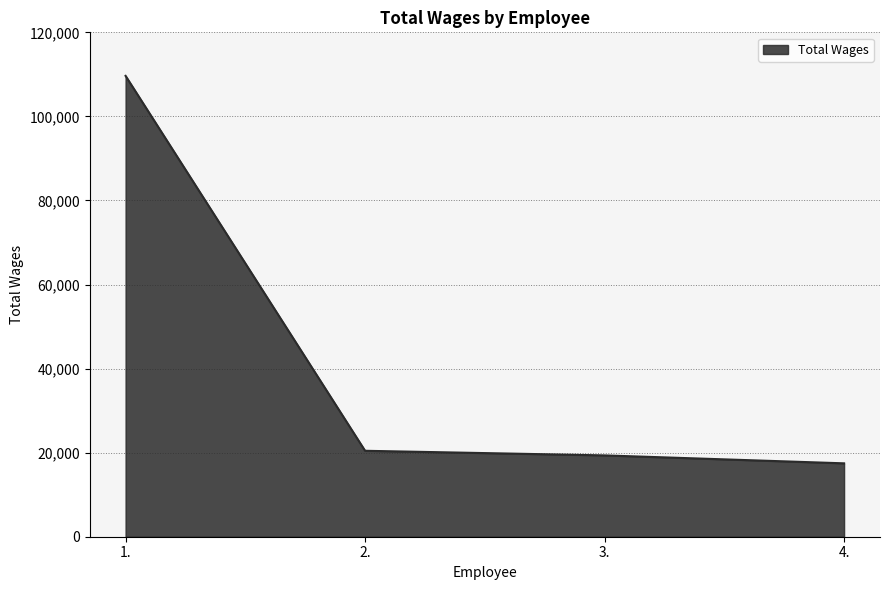

What is the average value?

41725